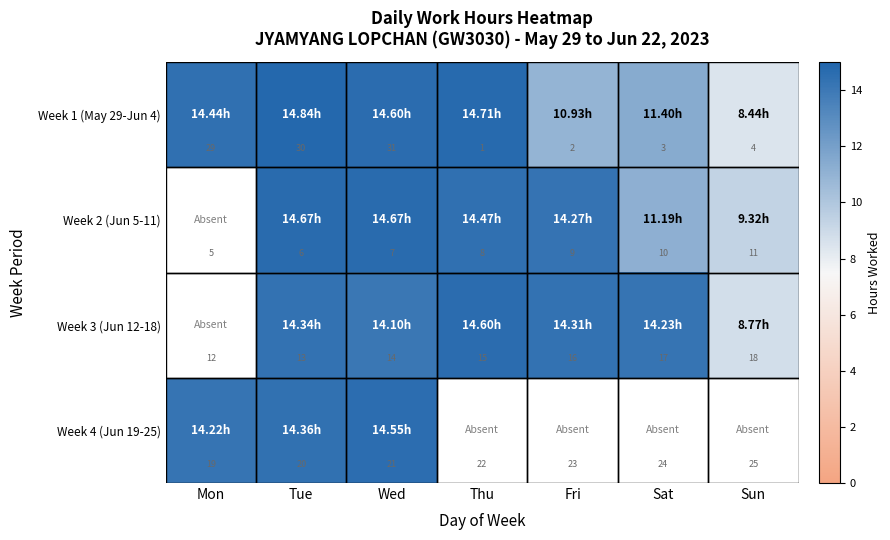

What is the sum of the Week 1 (May 29-Jun 4) values at Sat and Mon?

32